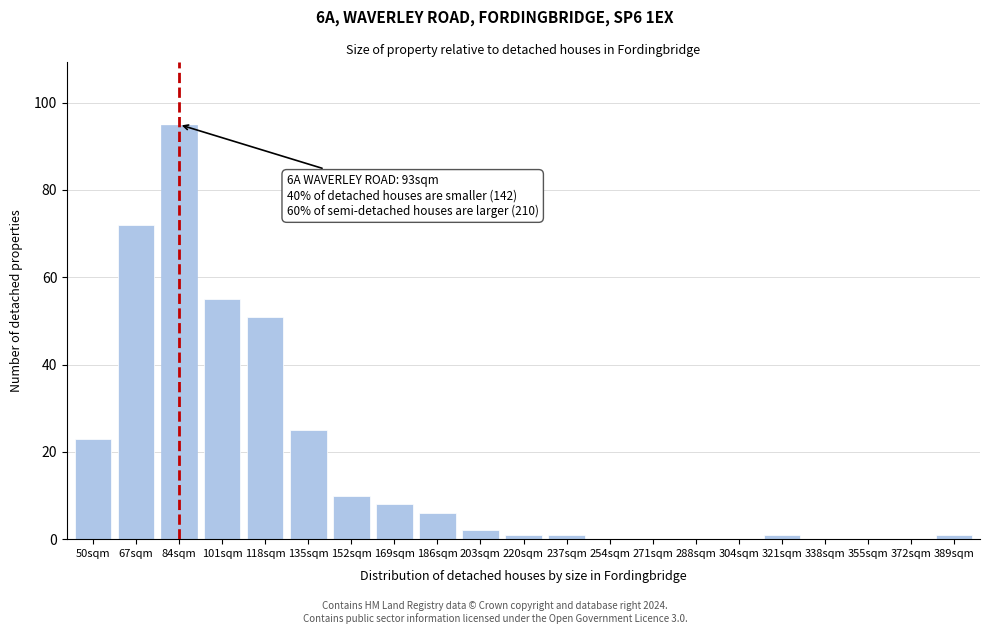

Reading left to right, what are all the values shown in this chart?

50sqm=23	67sqm=72	84sqm=95	101sqm=55	118sqm=51	135sqm=25	152sqm=10	169sqm=8	186sqm=6	203sqm=2	220sqm=1	237sqm=1	254sqm=0	271sqm=0	288sqm=0	304sqm=0	321sqm=1	338sqm=0	355sqm=0	372sqm=0	389sqm=1